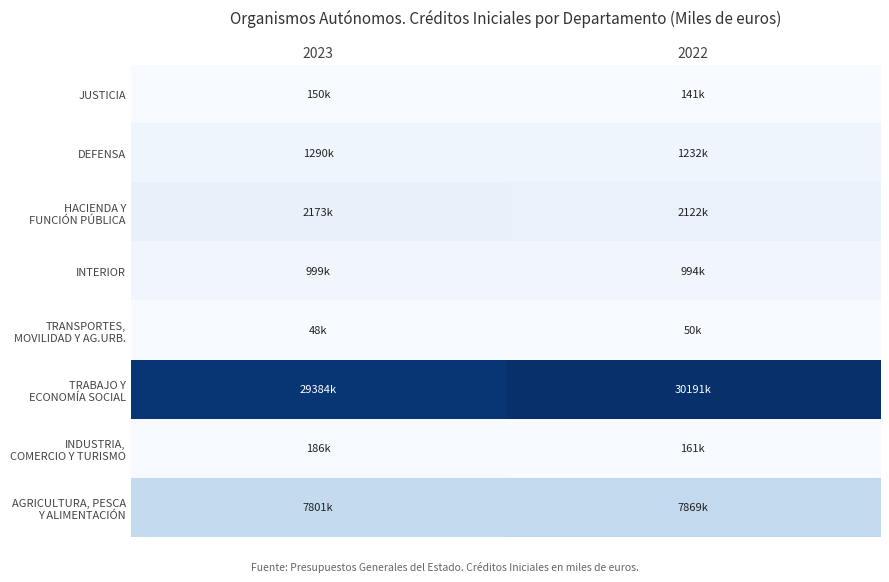

At which category is the sum across all series the highest?

2022